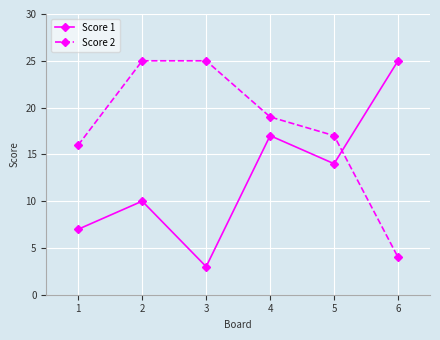

Read the Score 2 value at 3, to the nearest 5.

25